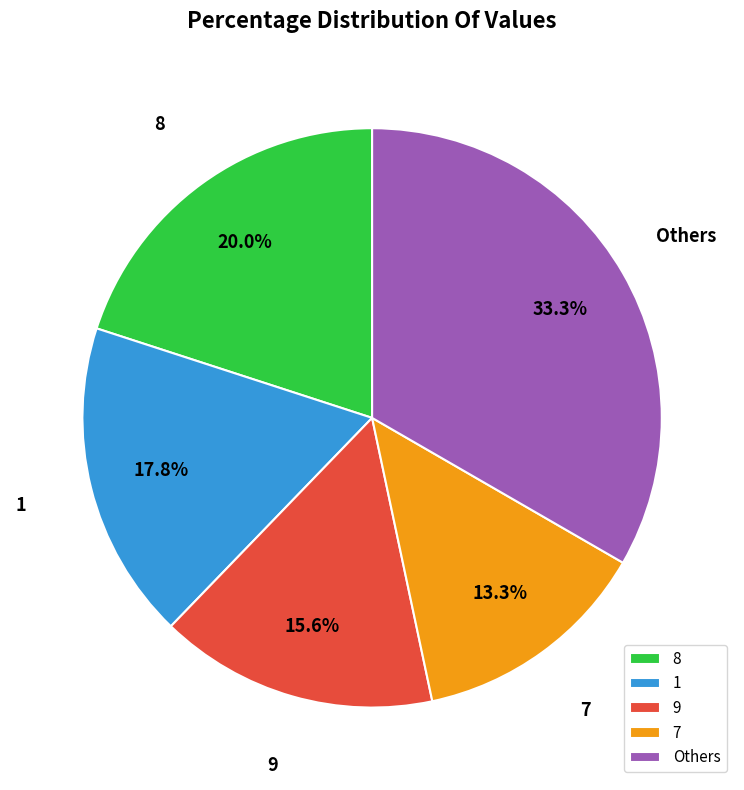

What is the ratio of the value at 1 to the value at 7?

1.3